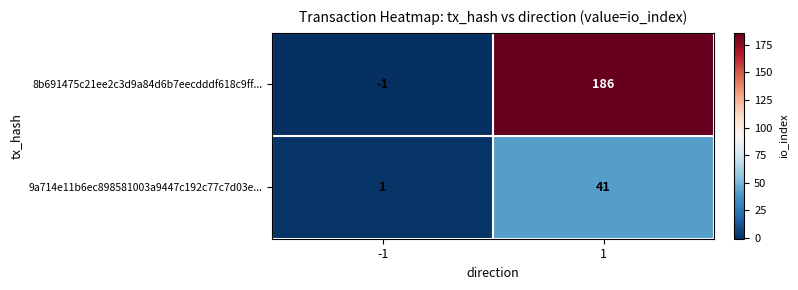

What is the total value across all series at 1?

227